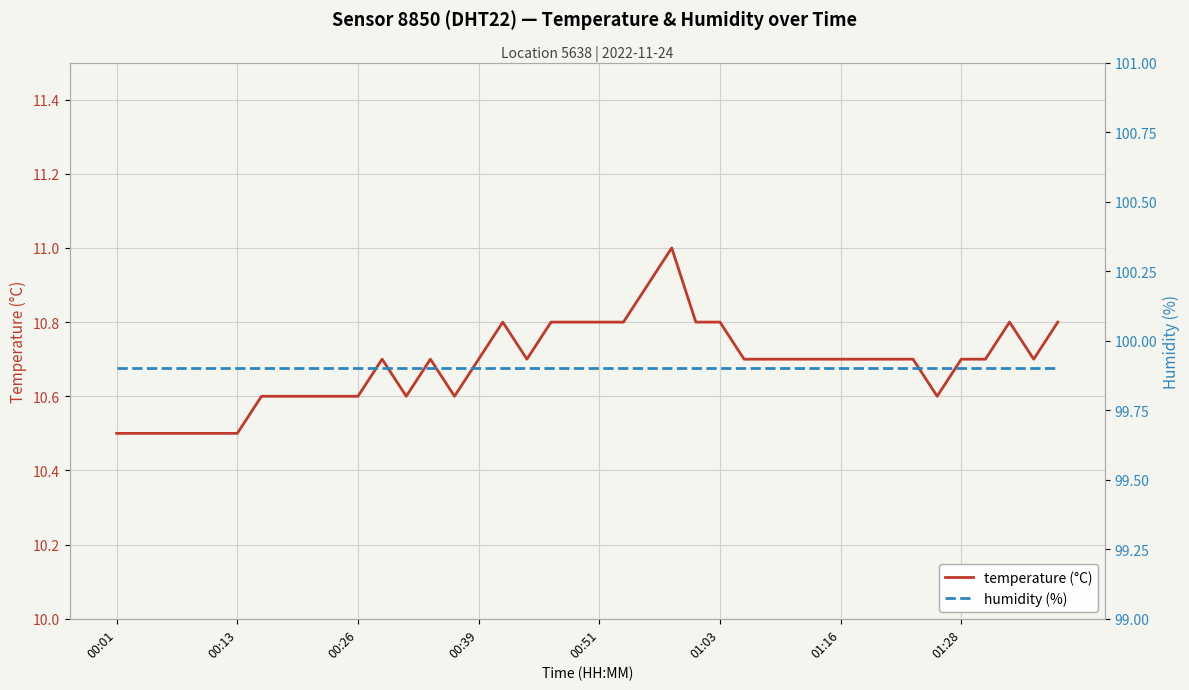

True or false: humidity (%) has more than 0 points higher than both neighbors.

False